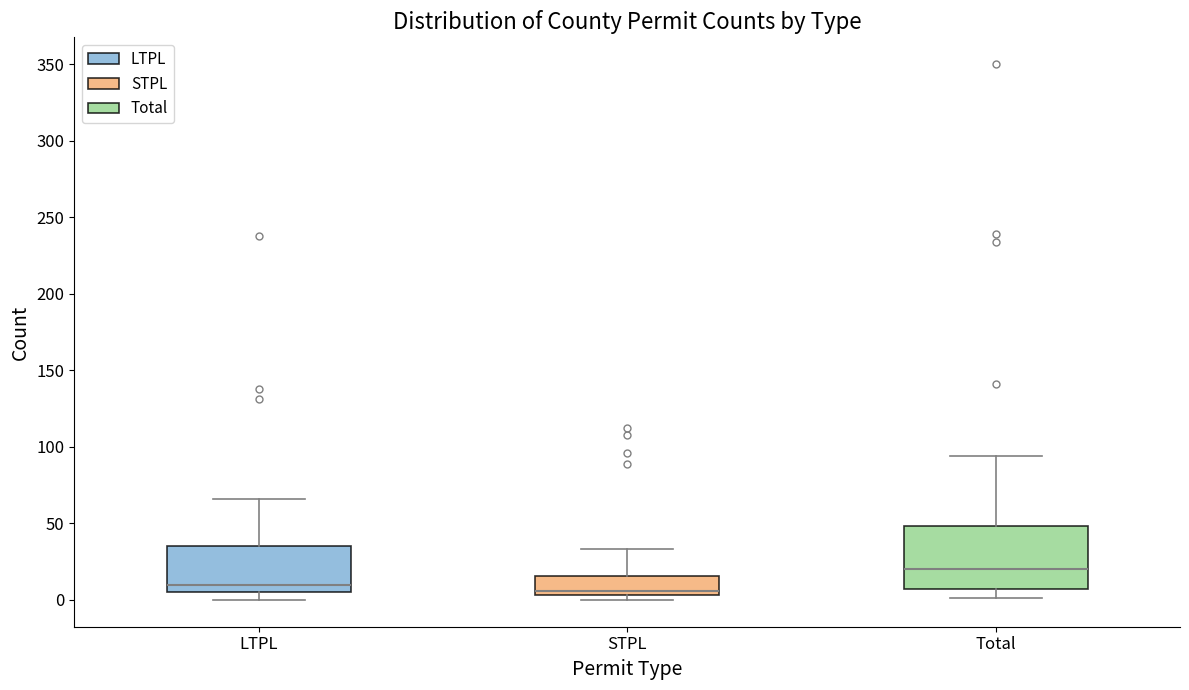

Where is the lower edge of the box for STPL on the y-axis? The values are not printed on the chart, so give them approximately, as read against the axis.

5